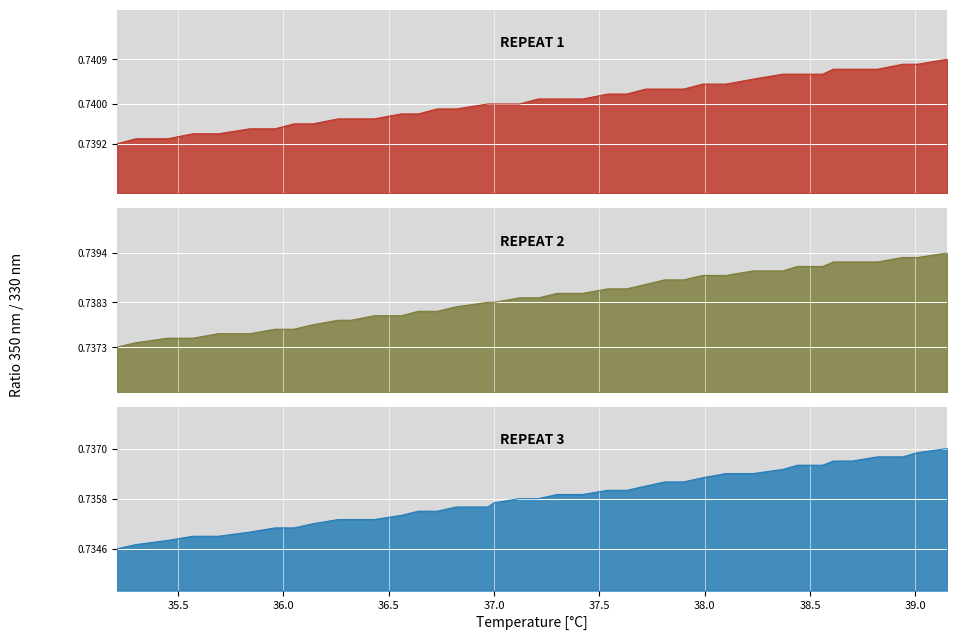

What are all the series names shown in the legend?

REPEAT 1, REPEAT 2, REPEAT 3